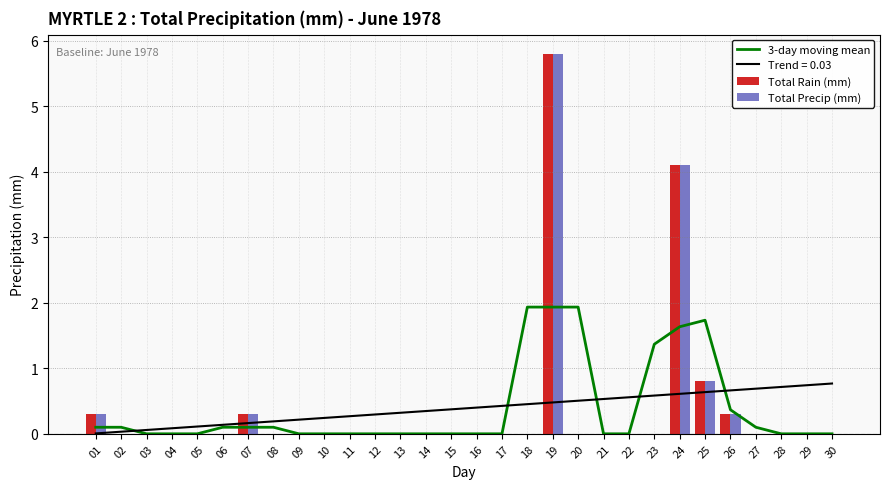

Which series has the largest total across all categories?

Total Rain (mm)